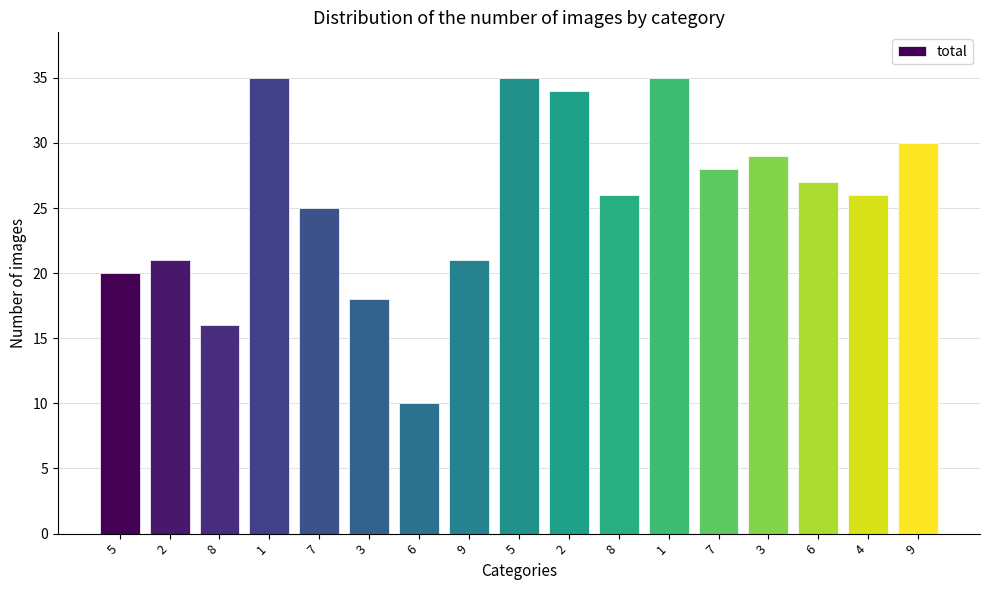

Are the bars horizontal?

No